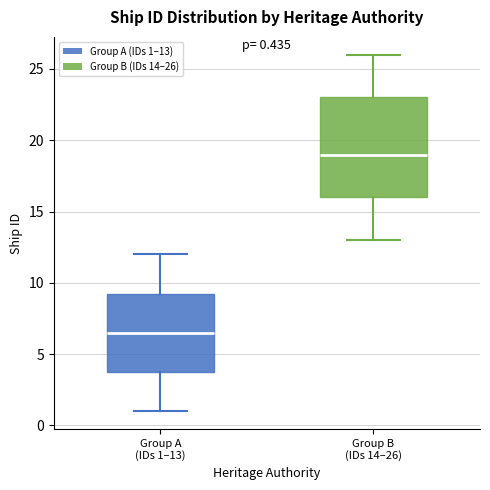

Which box is the tallest, from its lower edge to its upper edge?

Group B (IDs 14–26)